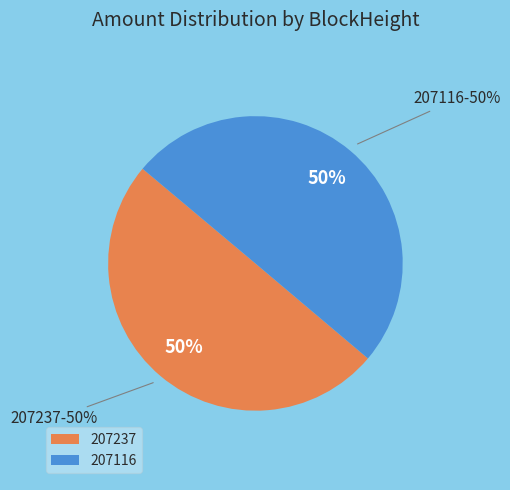

Count the number of slices in the pie.

2